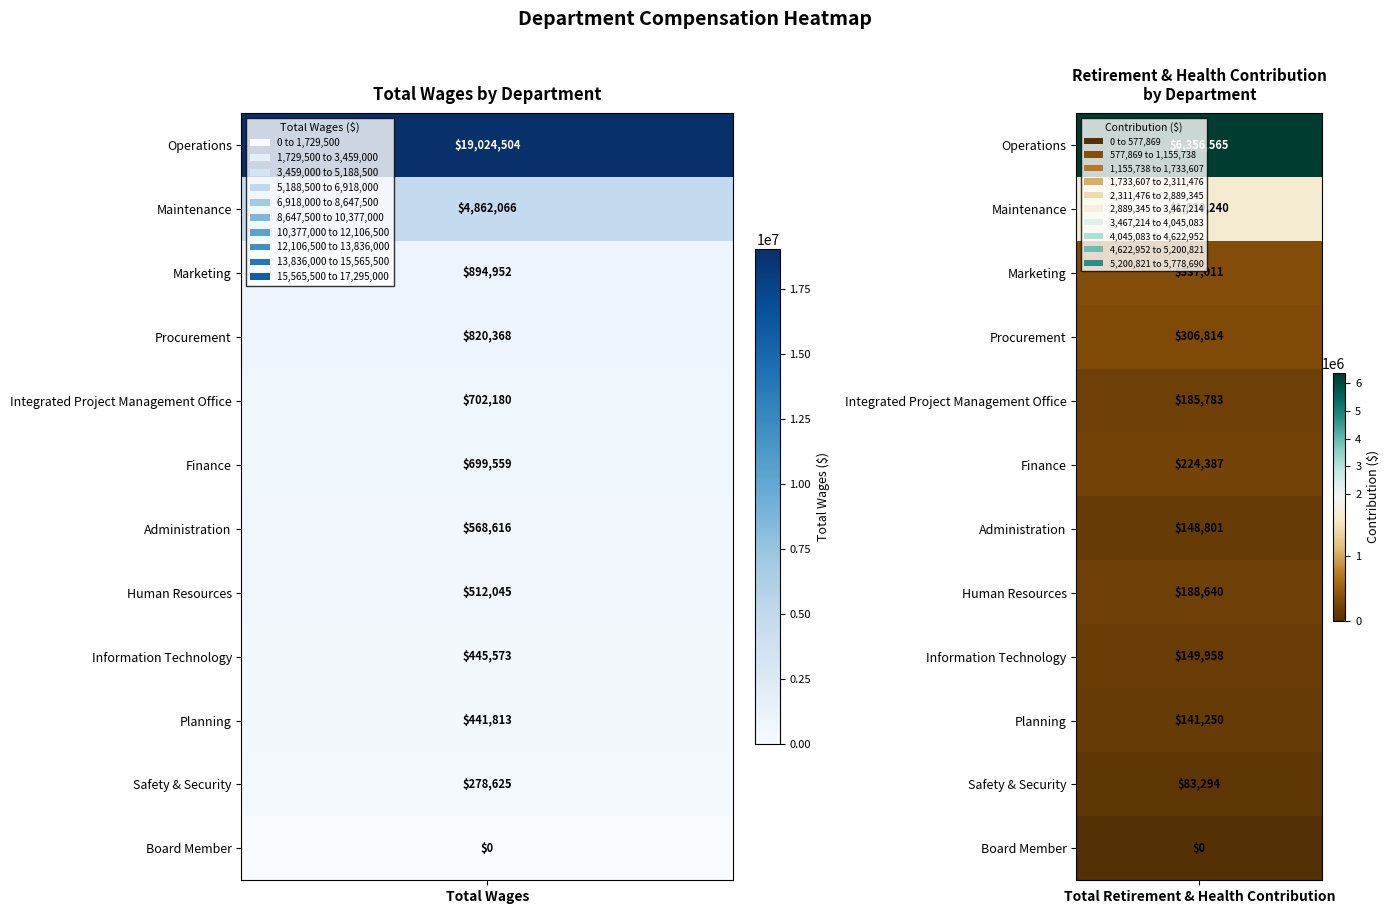

What is the sum of the Planning values at 1 and 0?

583063